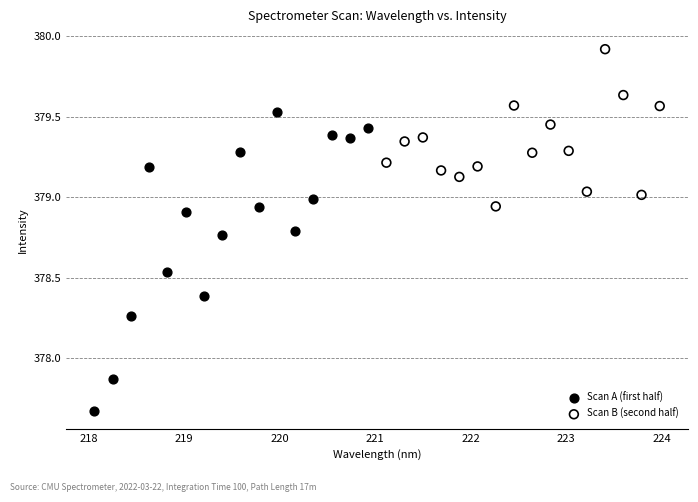

Which series has the widest spread of Y values?

Scan A (first half)